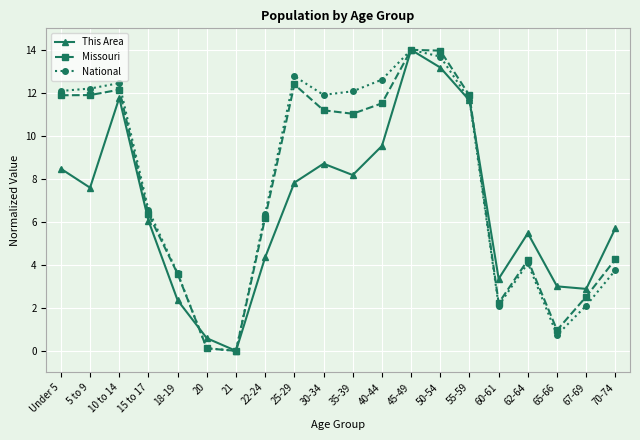

True or false: Missouri has a value of 11.5 at 40-44.

True